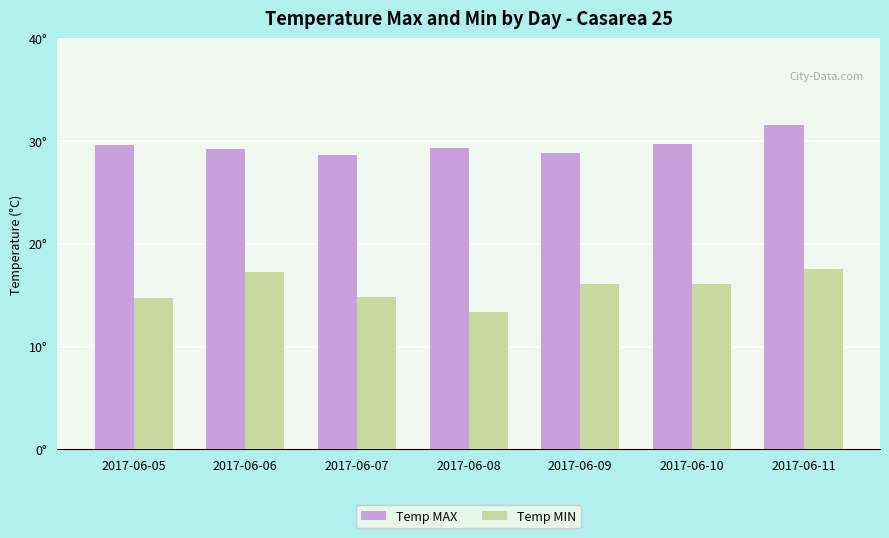

Read the Temp MAX value at 2017-06-07.

28.7